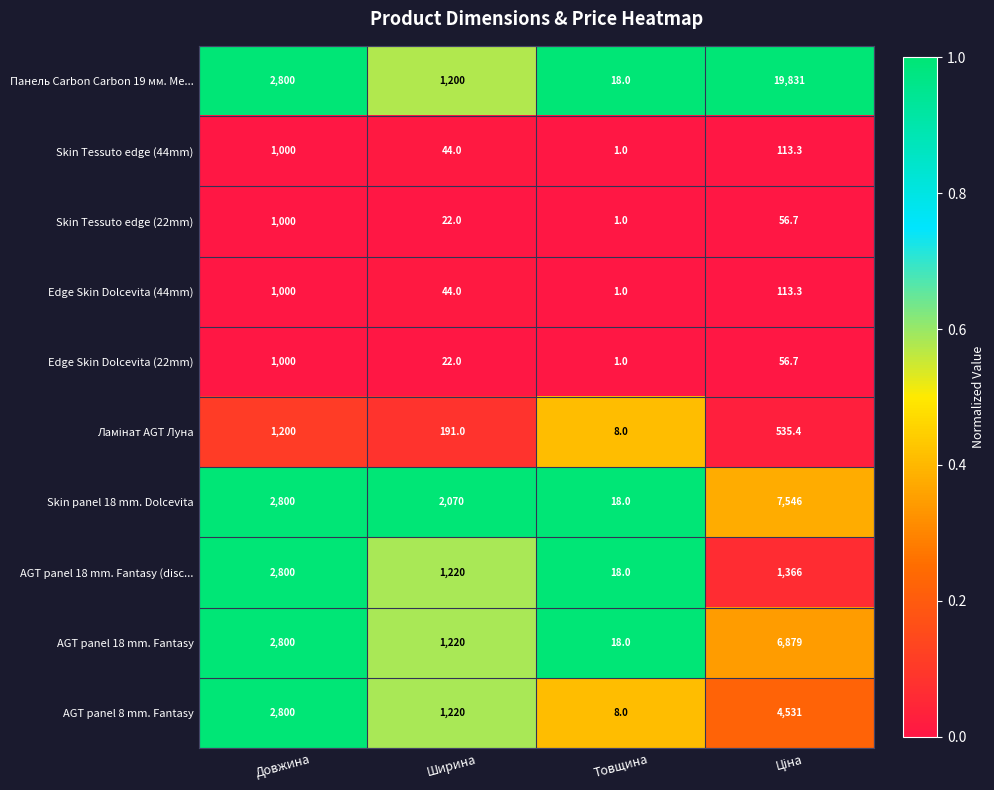

Which series has the largest range (max minus min)?

Панель Carbon Carbon 19 мм. Ме...